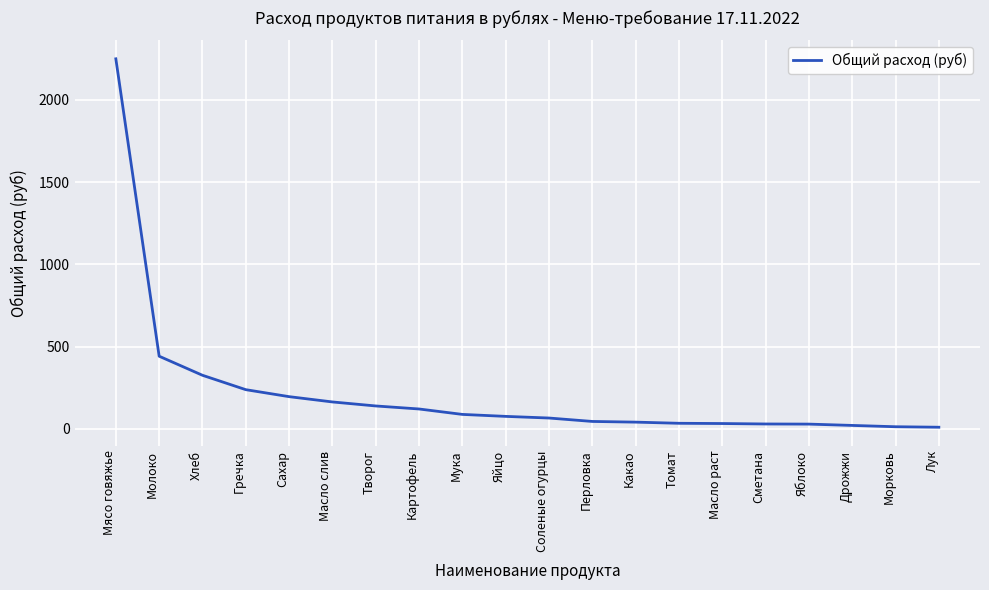

At which label is the value closest to 1129?

Молоко